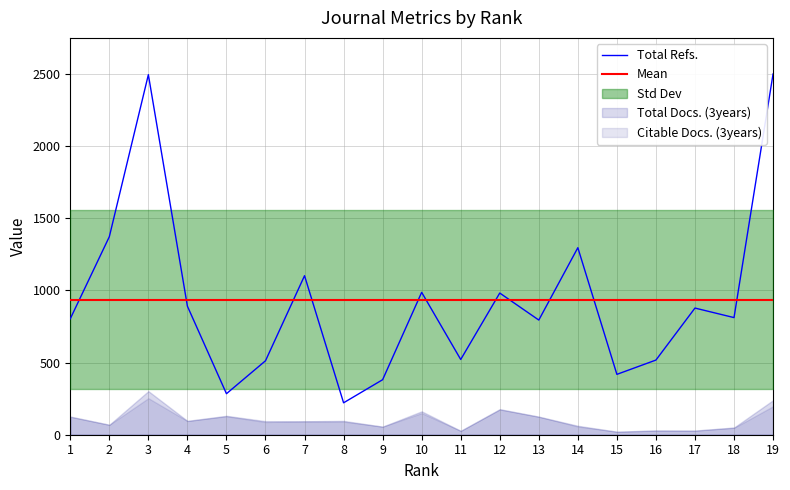

What is the value of the Total Refs. point at the 14th from the left?

1295.0